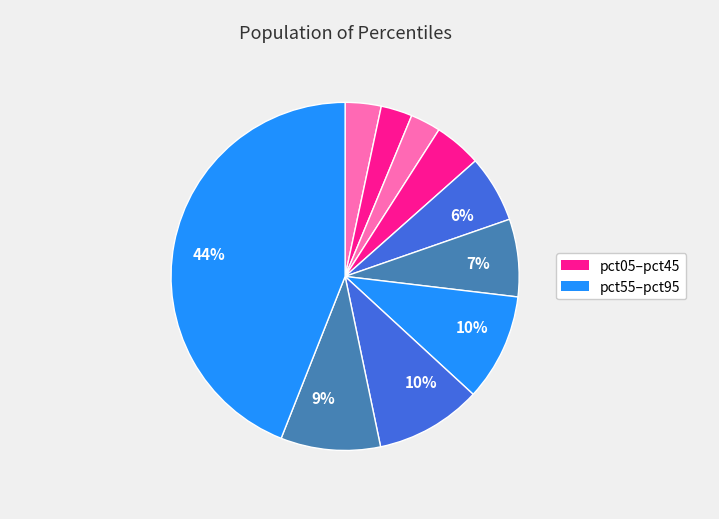

To the nearest percent, what is the difference between the largest and smallest slice percentages?

41%